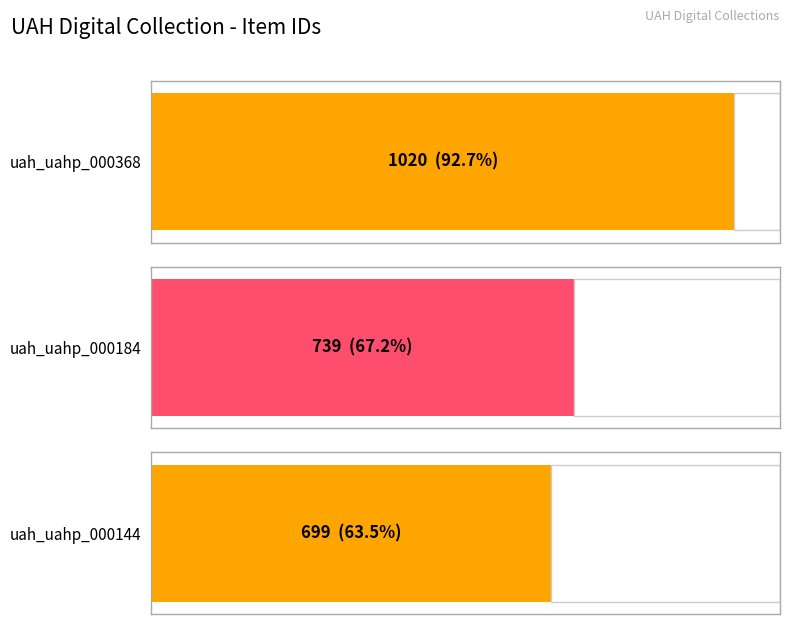

Is it true that the value at uah_uahp_000184 is 252?

False